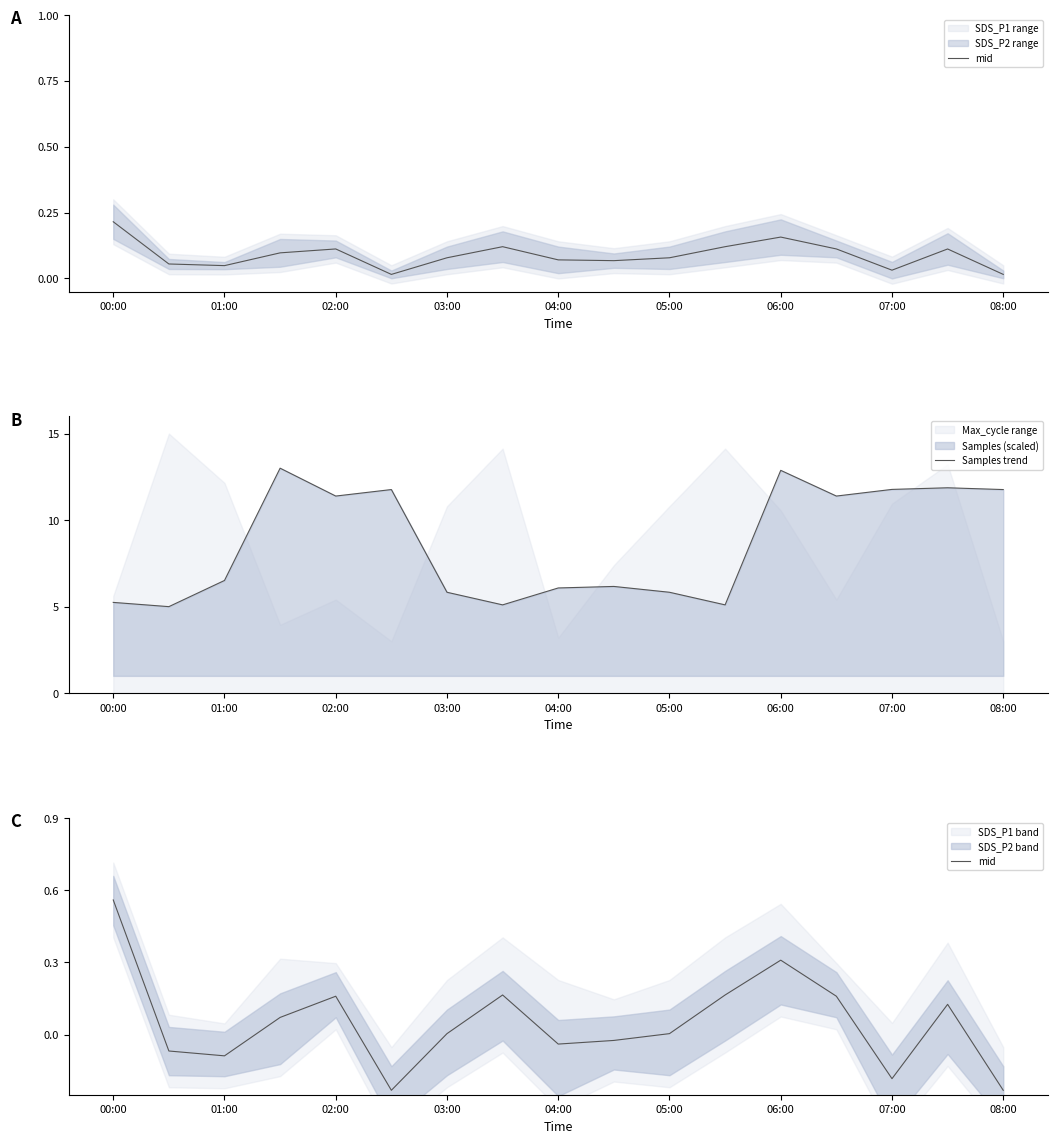

Is it true that Samples trend equals 8.5 at 00:00?

False